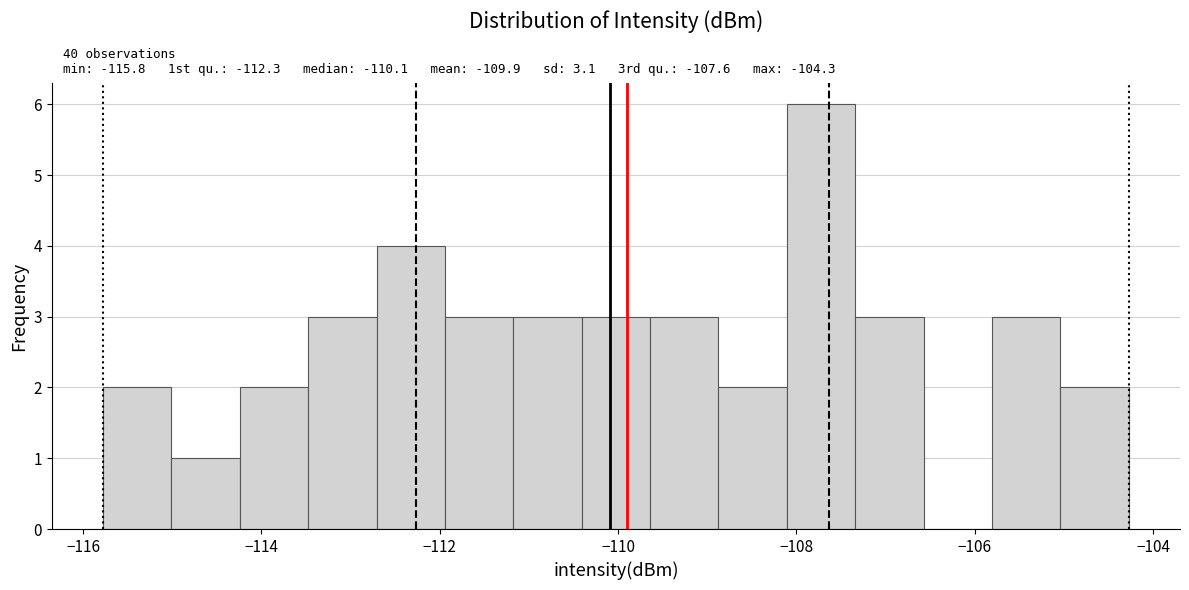

Around what value on the x-axis is the tallest bar? Give the approximate position of its centre, as read against the axis.

-107.8